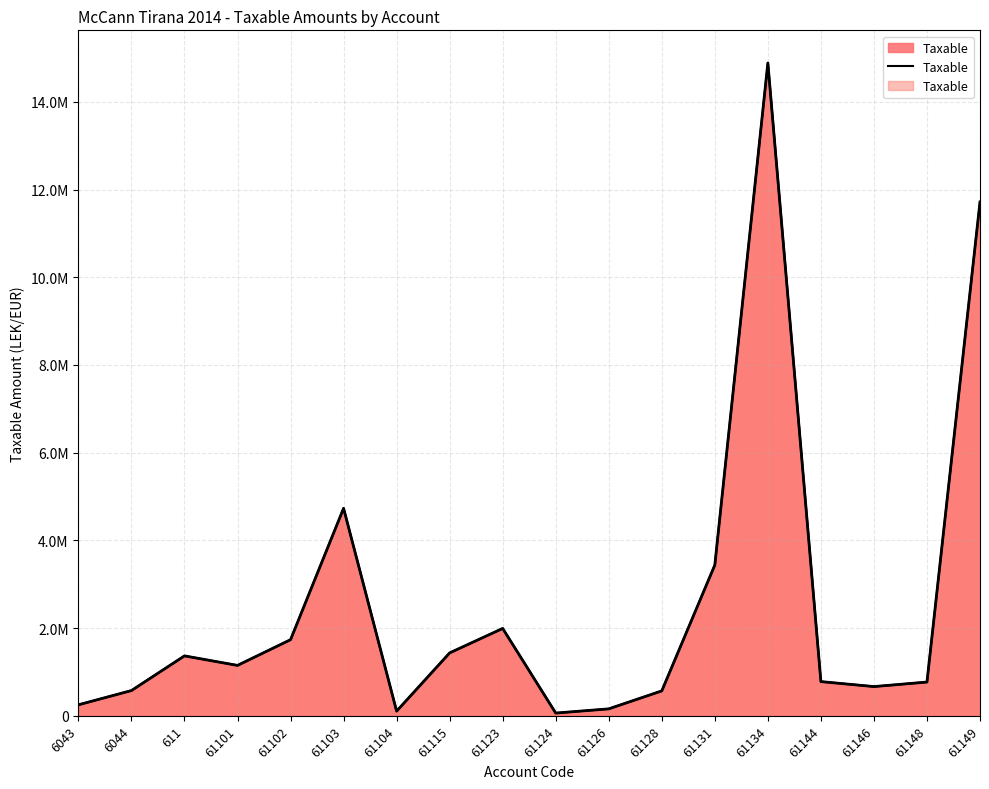

Count the number of data series in this chart.

1